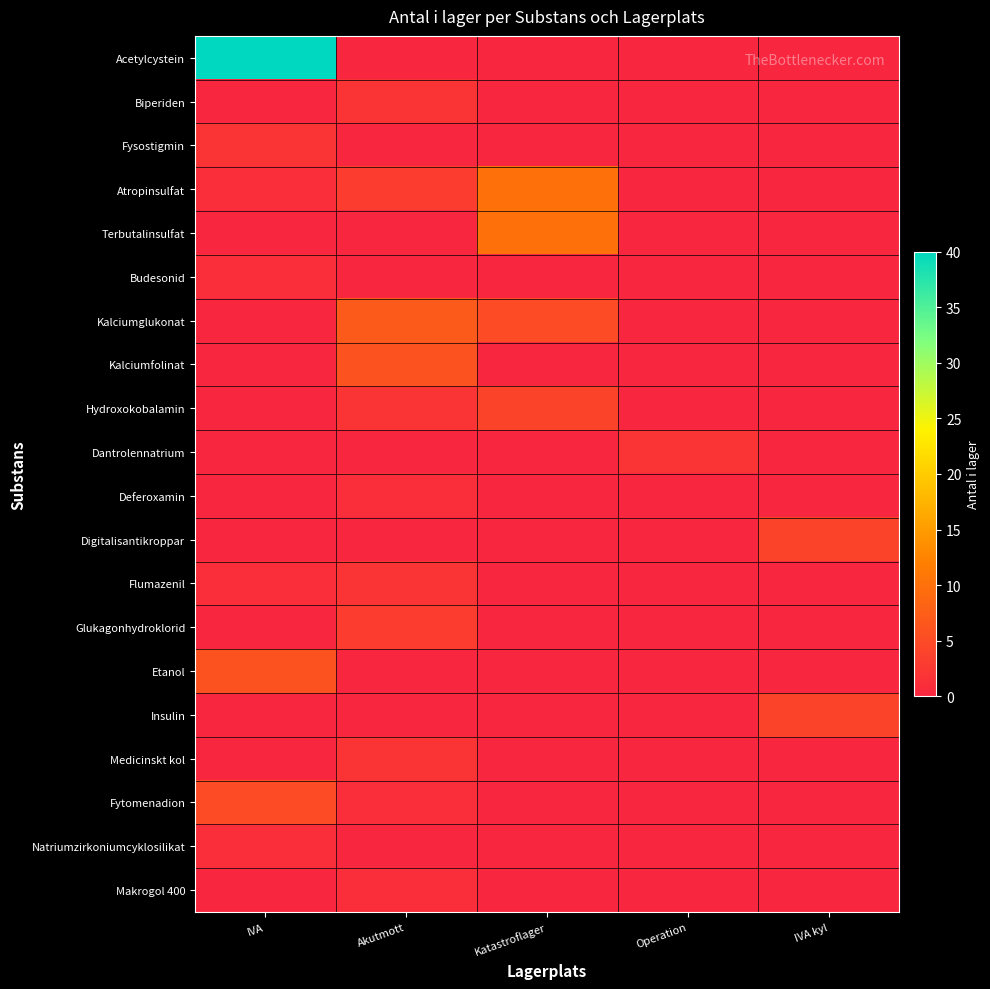

List the series in order of their peak value, lowest first.

Budesonid, Deferoxamin, Natriumzirkoniumcyklosilikat, Makrogol 400, Biperiden, Fysostigmin, Dantrolennatrium, Flumazenil, Medicinskt kol, Glukagonhydroklorid, Hydroxokobalamin, Digitalisantikroppar, Insulin, Fytomenadion, Kalciumfolinat, Etanol, Kalciumglukonat, Atropinsulfat, Terbutalinsulfat, Acetylcystein